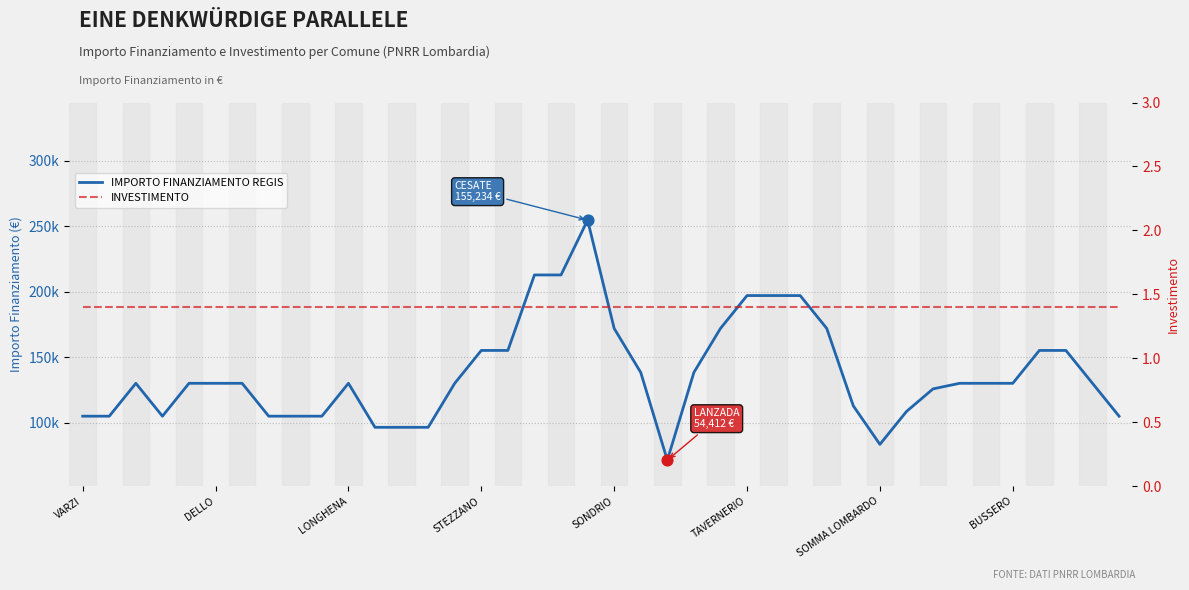

What are all the series names shown in the legend?

IMPORTO FINANZIAMENTO REGIS, INVESTIMENTO